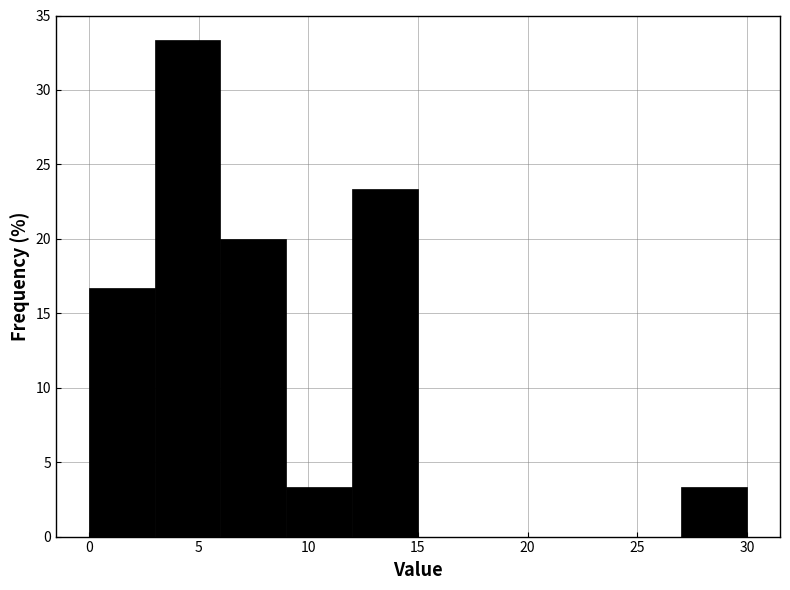

Reading left to right, list every bar in this chart as the range it spans on the x-axis followed by its height. The values are not printed on the chart, so give them approximately, as read against the axis.

0 to 3: 16.5
3 to 6: 33.5
6 to 9: 20.0
9 to 12: 3.5
12 to 15: 23.5
15 to 18: 0
18 to 21: 0
21 to 24: 0
24 to 27: 0
27 to 30: 3.5